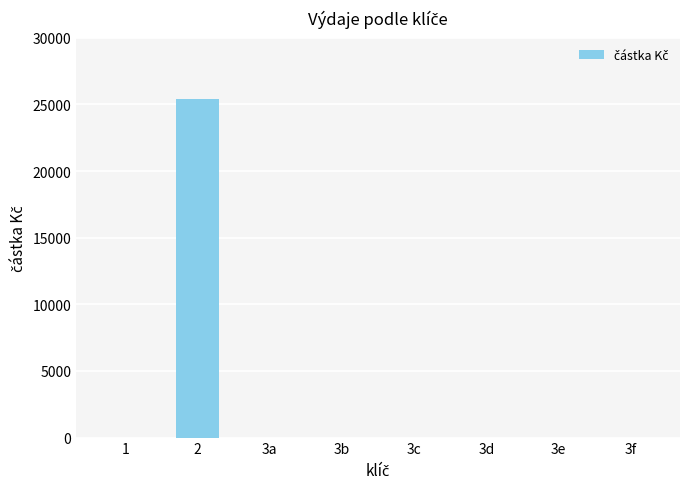

Is it true that the value at 3a is -16856?

False